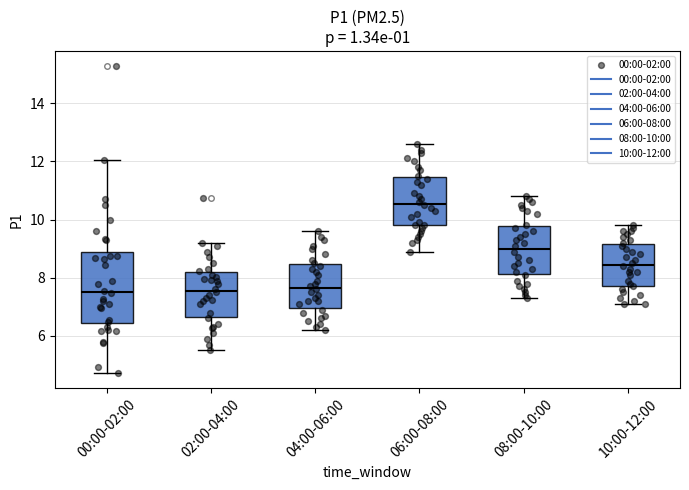

Where is the lower edge of the box for 04:00-06:00 on the y-axis? The values are not printed on the chart, so give them approximately, as read against the axis.

7.0